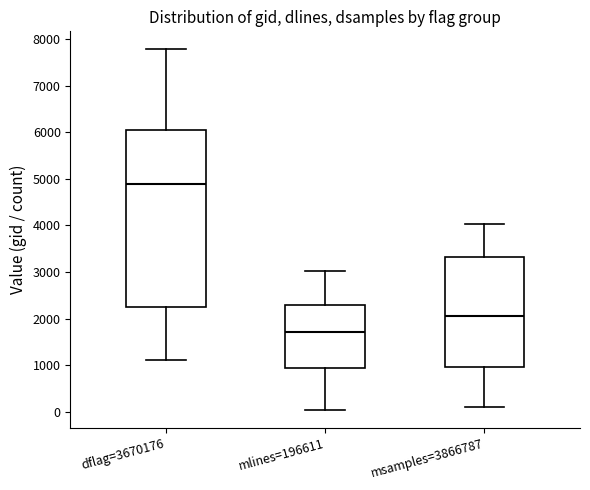

Reading left to right, transcribe this box plot: for each box, give where its median line is, the range the box spans, and where its two whiskers end, as read against the y-axis. The values are not printed on the chart, so give them approximately, as read against the axis.

dflag=3670176: median 4900, box 2200 to 6100, whiskers 1100 to 7800
mlines=196611: median 1700, box 900 to 2300, whiskers 0 to 3000
msamples=3866787: median 2100, box 1000 to 3300, whiskers 100 to 4000